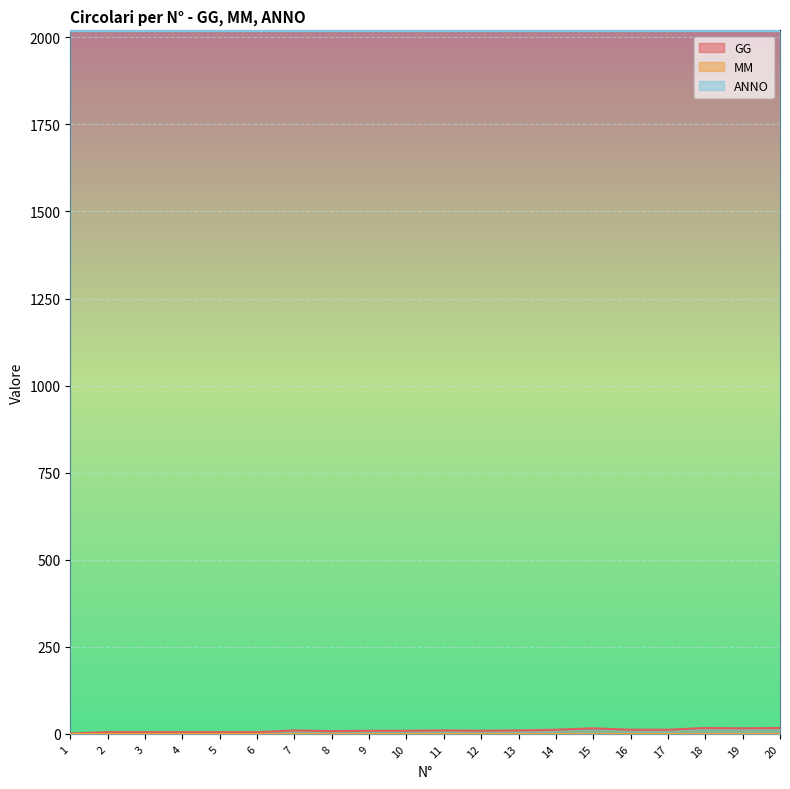

What is the spread (max minus min) of values at 8?

2017